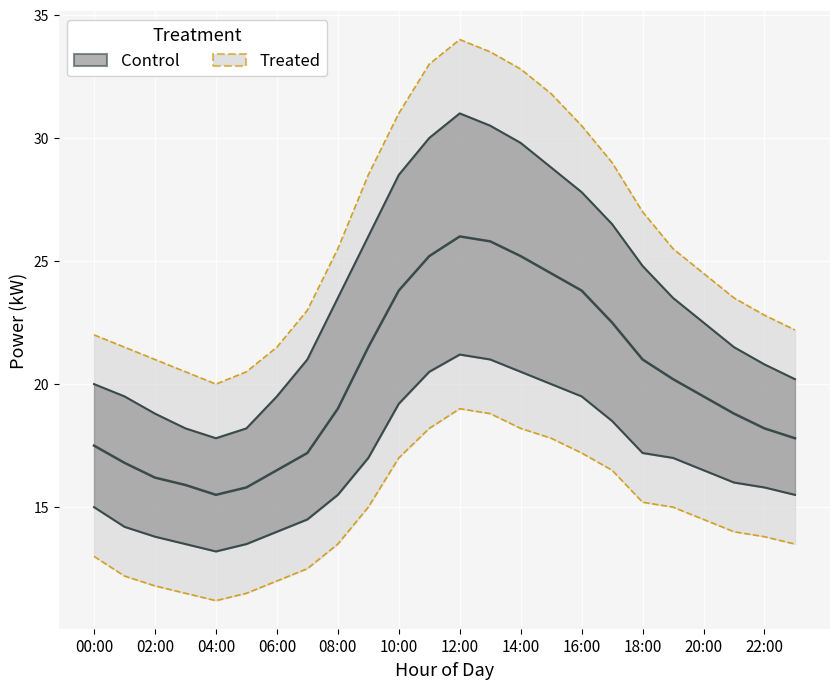

How many data points in power_upper are above 23?

12